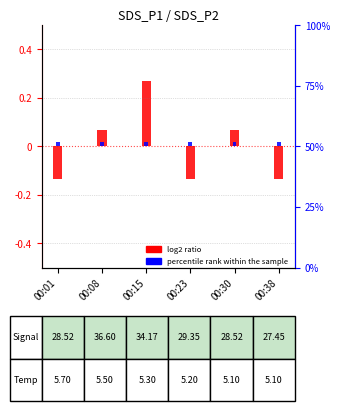

The percentile rank within the sample series shows 0.0 at 00:38. True or false?

True